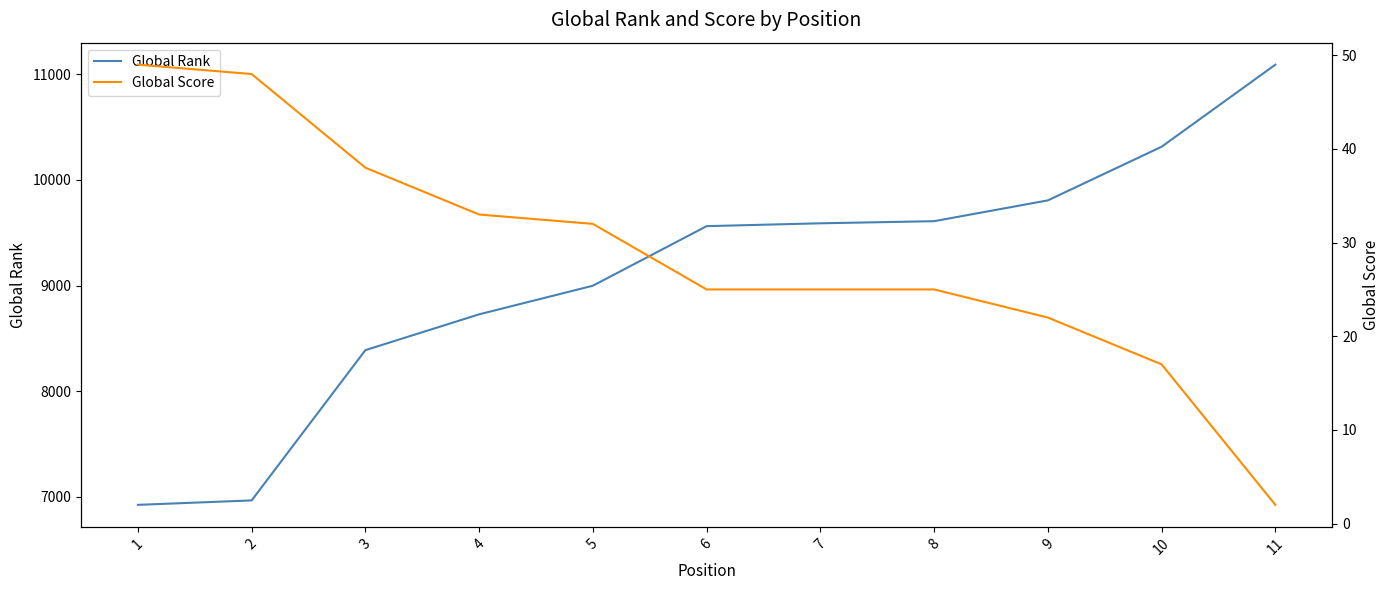

Is the value of Global Rank at 8 greater than the value of Global Score at 3?

Yes